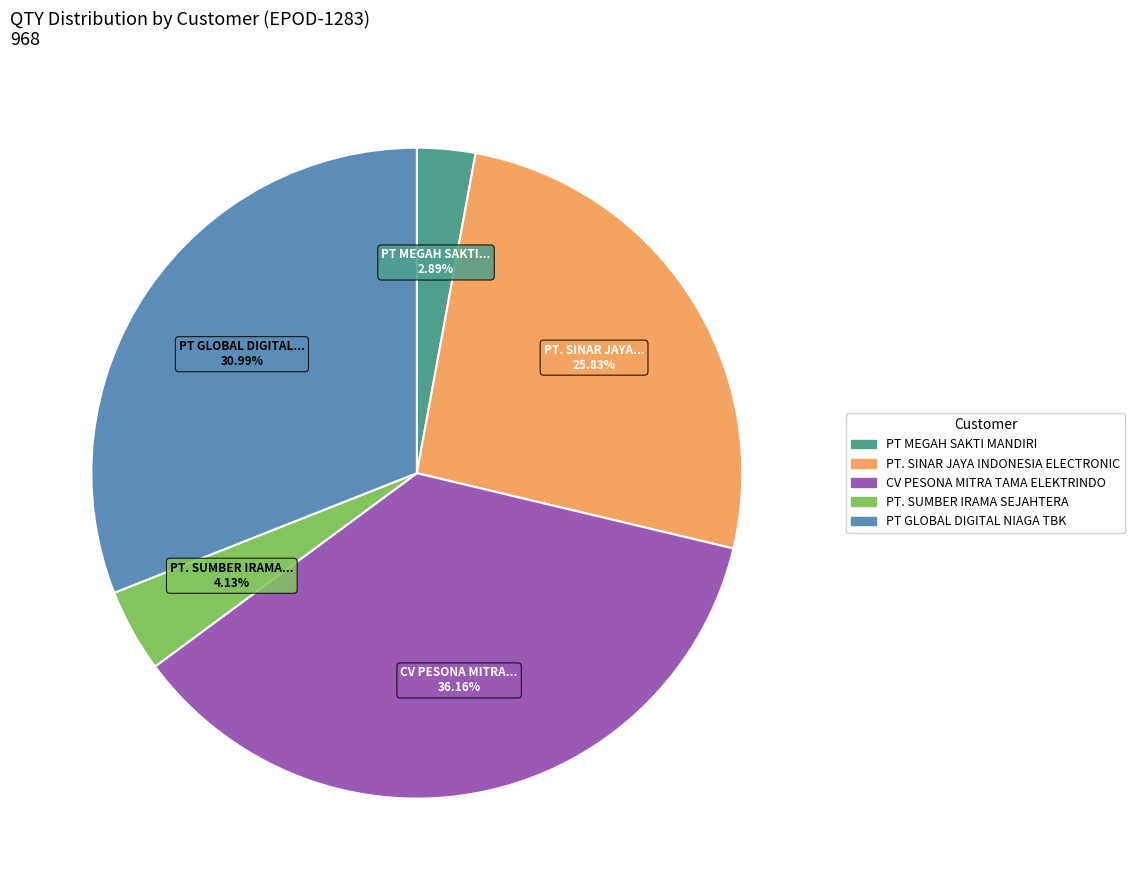

Is there any slice that represents more than half of the pie?

No